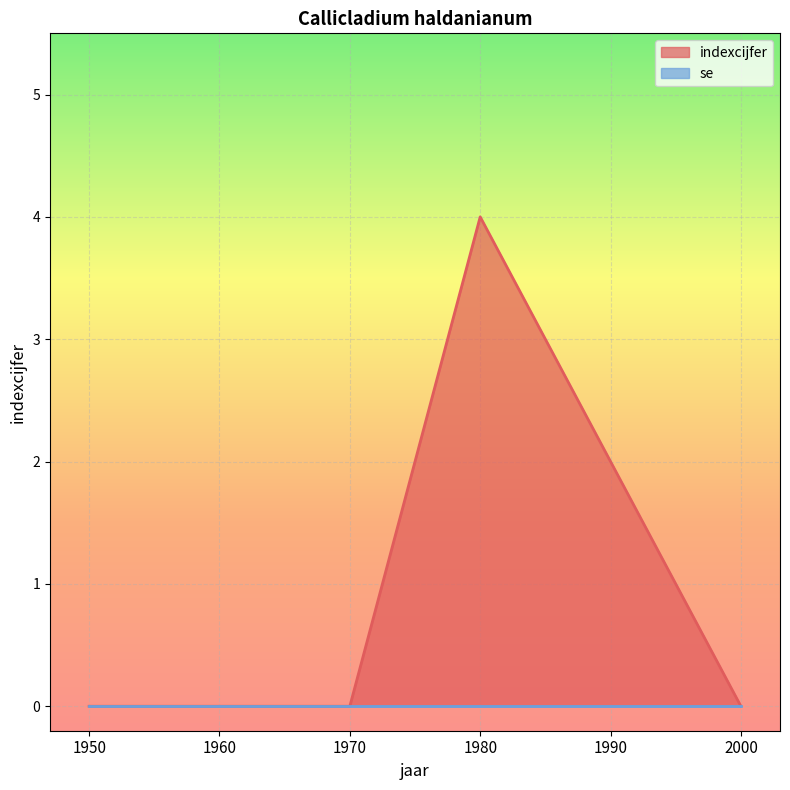

Reading left to right, list all the values displayed in this chart.

1950=0	1960=0	1970=0	1980=4	1990=2	2000=0